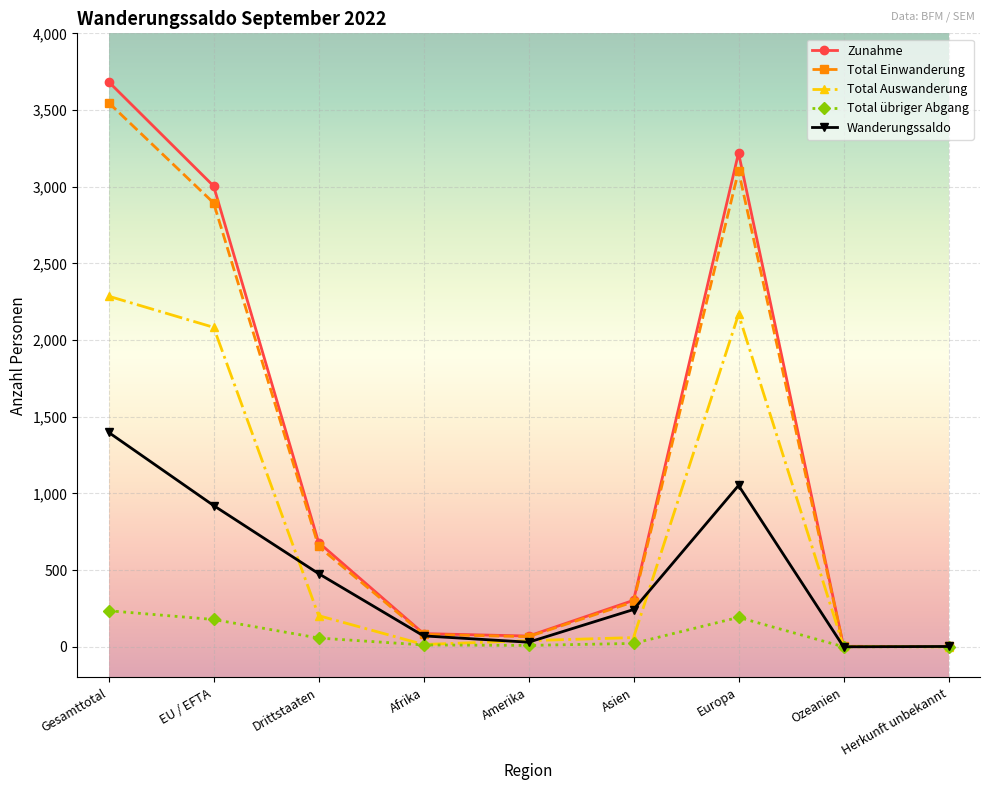

How many lines are shown in the chart?

5